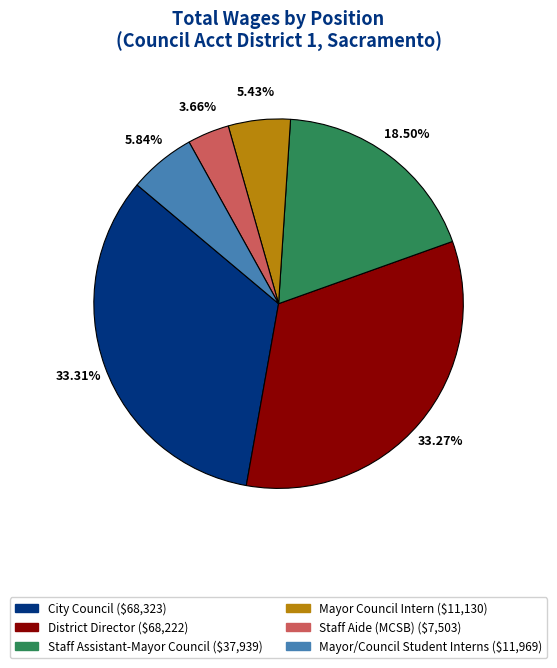

Is there a majority slice in this chart?

No